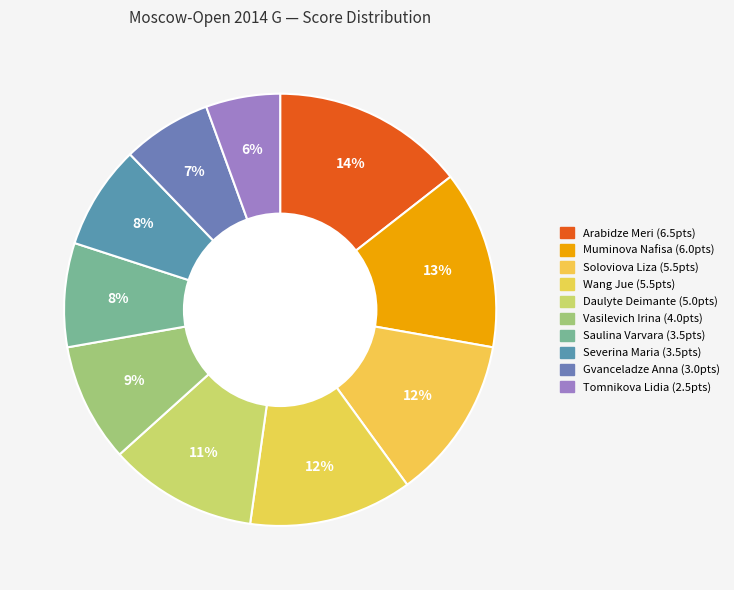

Is Vasilevich Irina the majority of the pie?

No